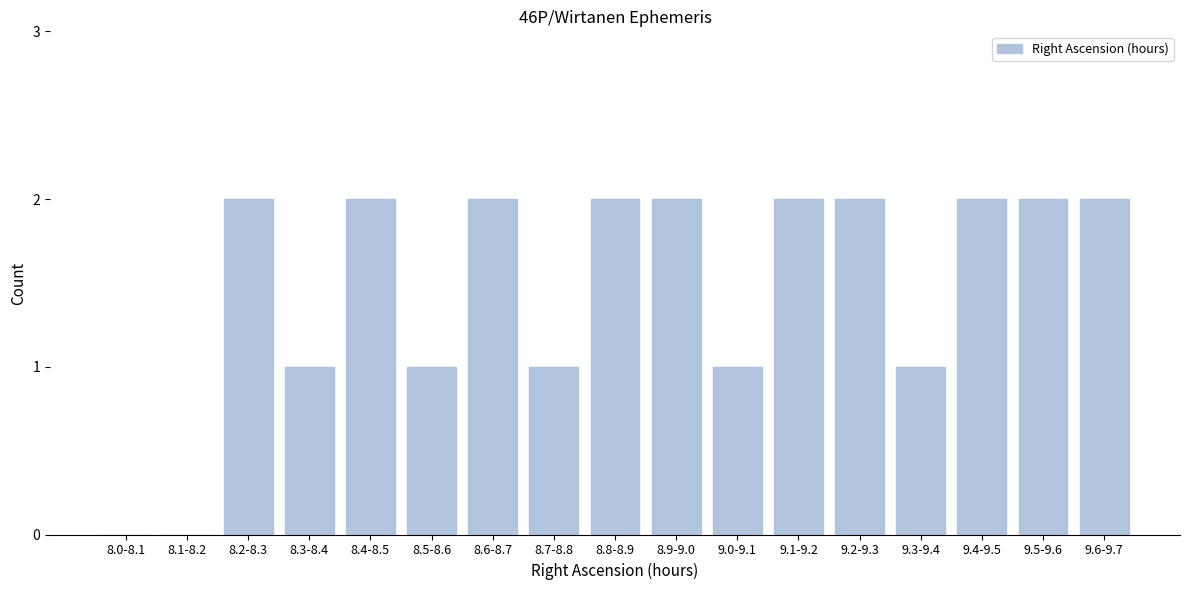

Reading left to right, transcribe all the data shown in this chart.

8.0-8.1=0	8.1-8.2=0	8.2-8.3=2	8.3-8.4=1	8.4-8.5=2	8.5-8.6=1	8.6-8.7=2	8.7-8.8=1	8.8-8.9=2	8.9-9.0=2	9.0-9.1=1	9.1-9.2=2	9.2-9.3=2	9.3-9.4=1	9.4-9.5=2	9.5-9.6=2	9.6-9.7=2